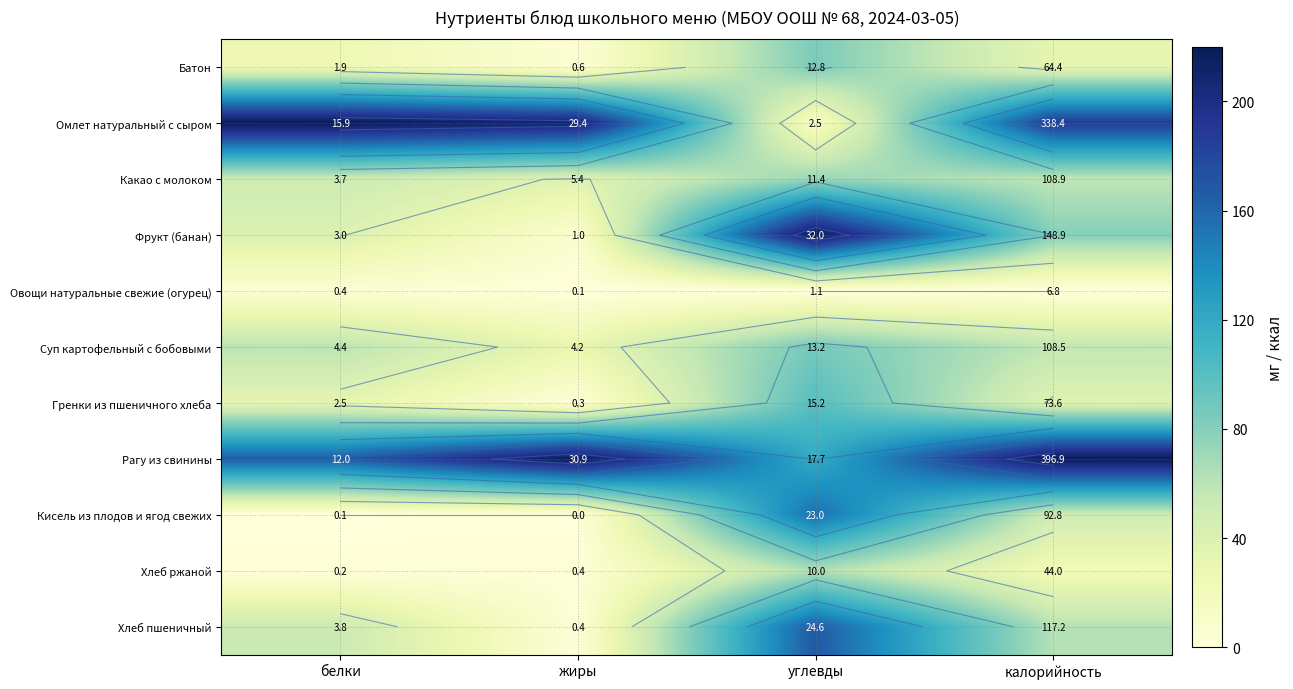

Between белки and калорийность, which series saw the biggest shift?

Рагу из свинины